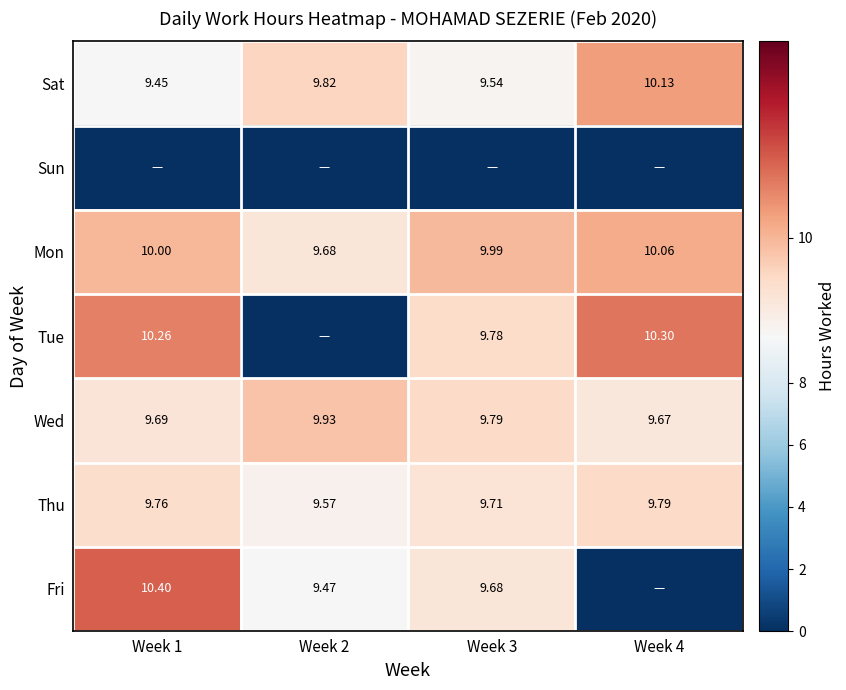

Is the value of Sat at Week 4 greater than the value of Fri at Week 2?

Yes